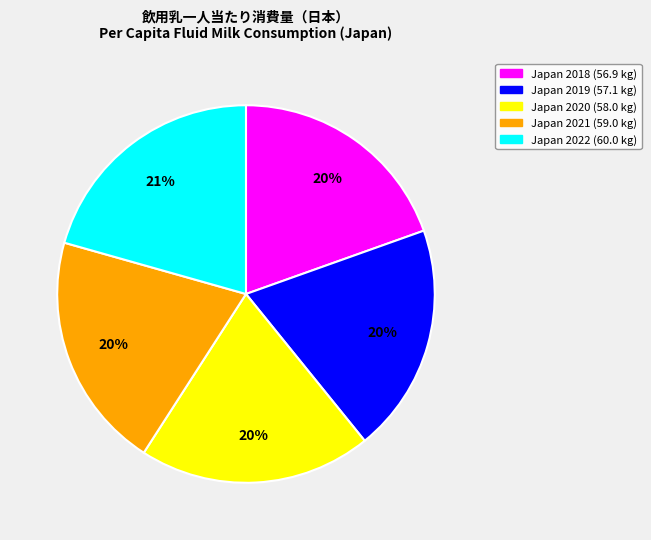

Does any single category account for the majority?

No